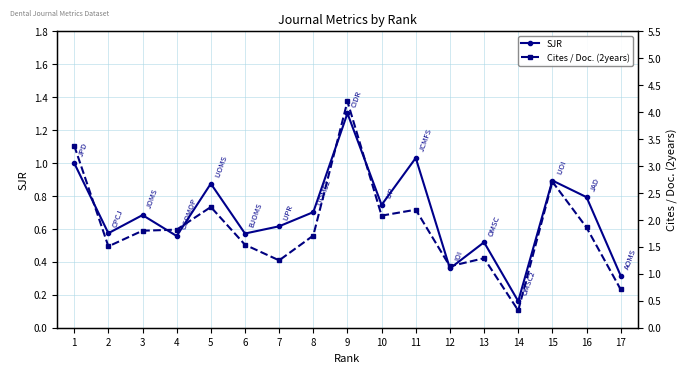

What is the average value of the Cites / Doc. (2years) series?

1.9